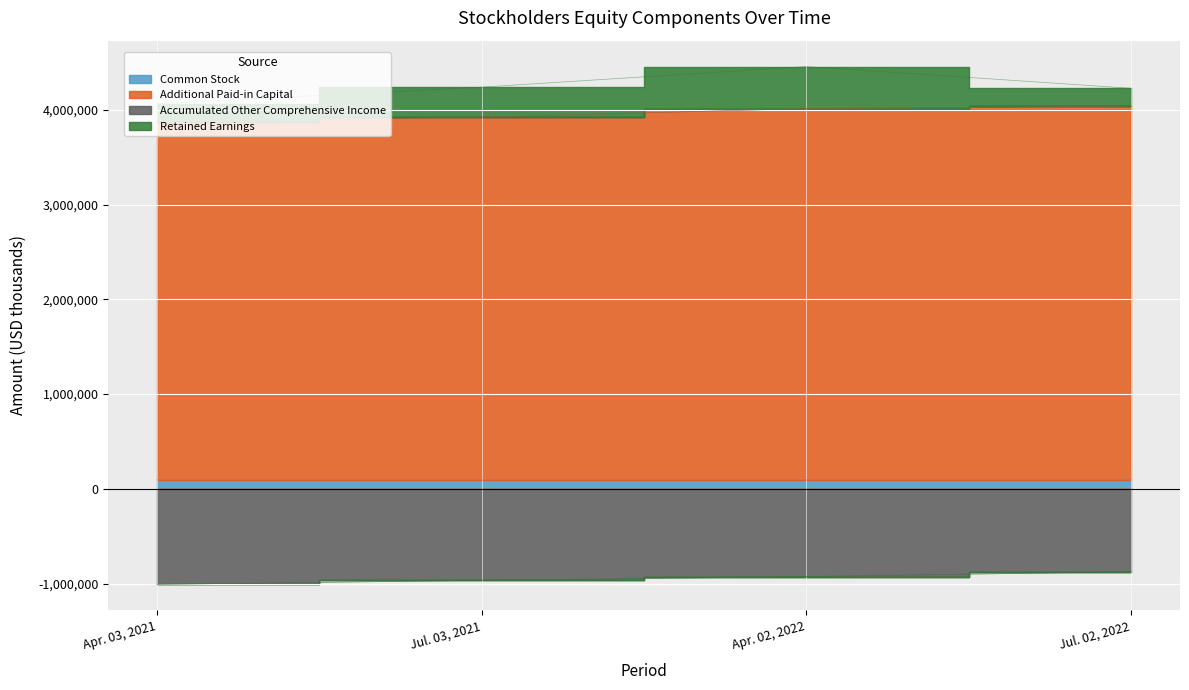

What is the label of the 4th point from the left?

Jul. 02, 2022